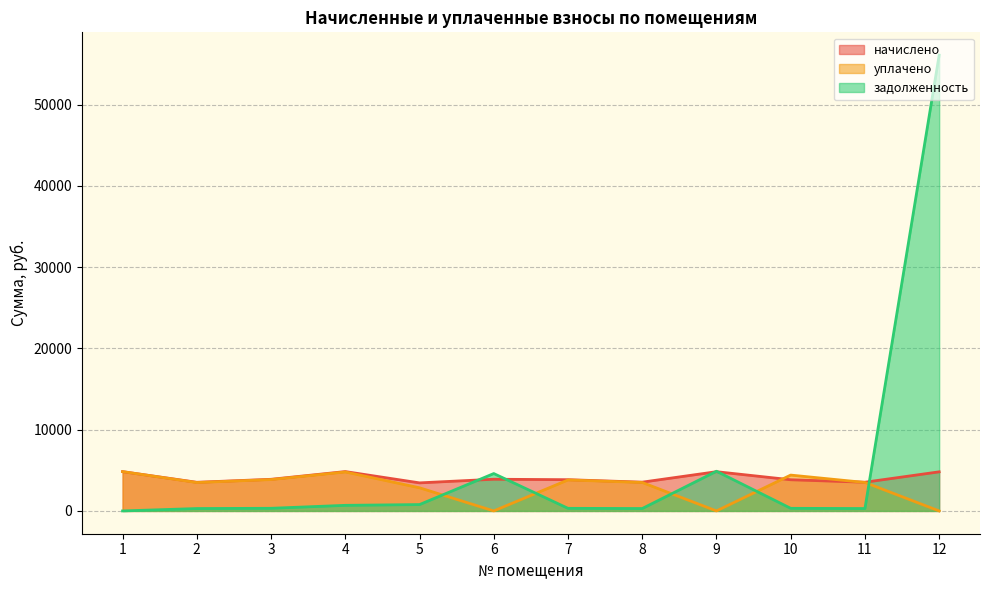

True or false: уплачено has more than 0 points higher than both neighbors.

True